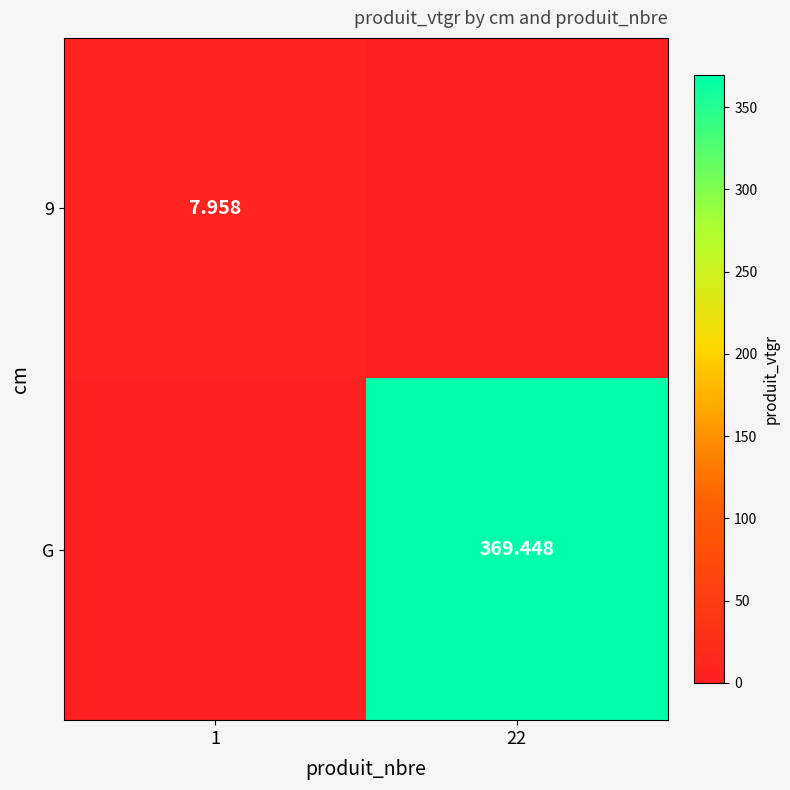

At which label is G closest to 184?

1